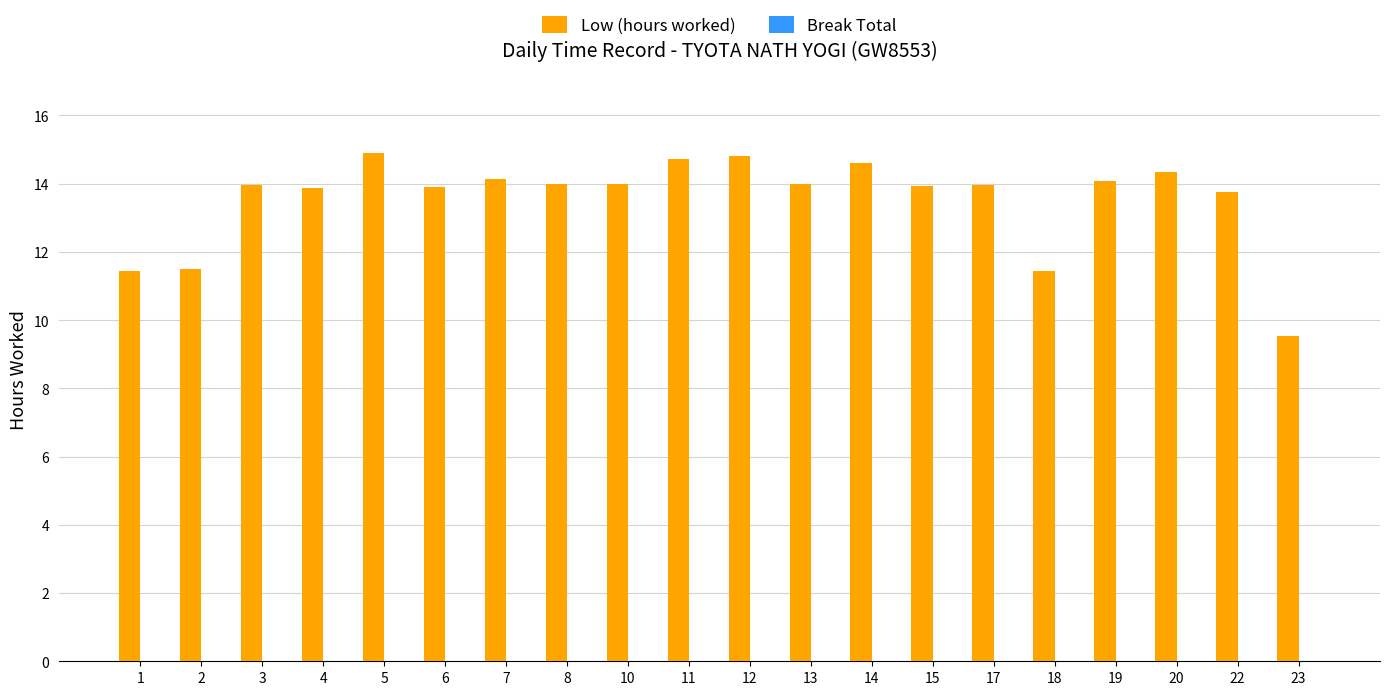

True or false: the data shows 13.8 at 22.

True